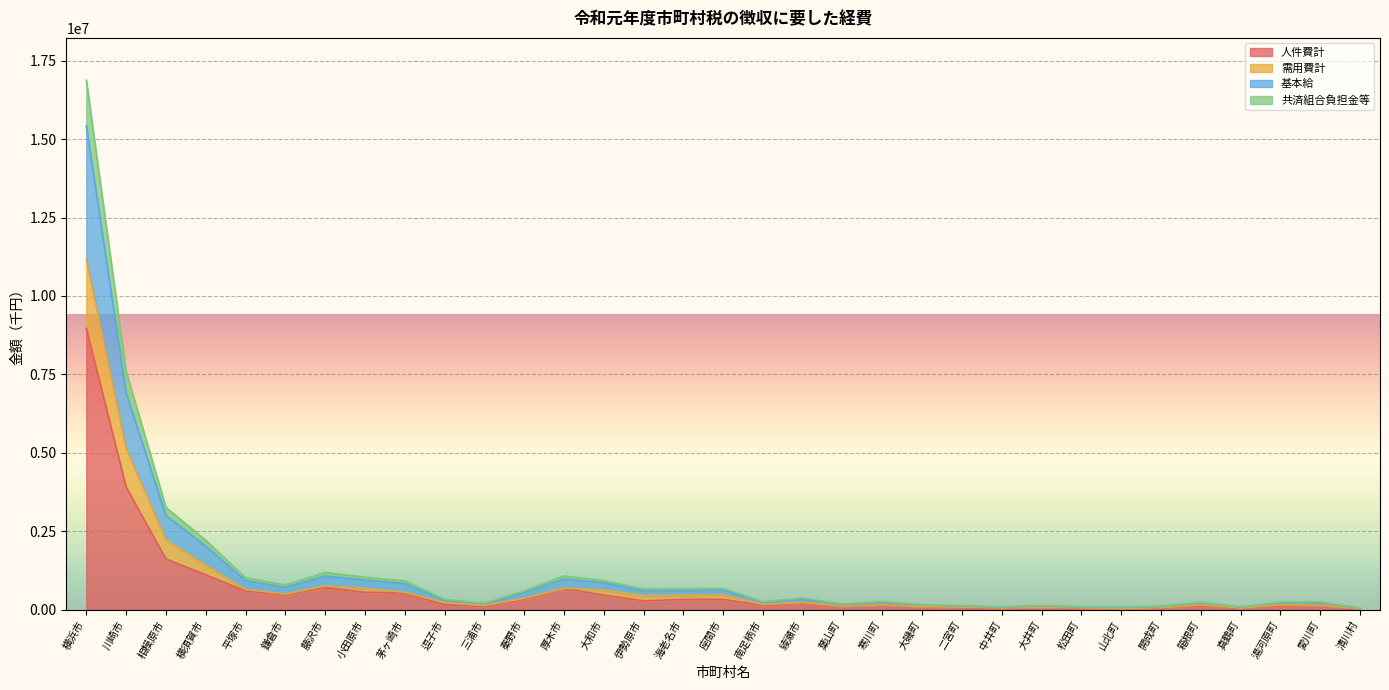

At which label is 人件費計 closest to 4499231?

川崎市